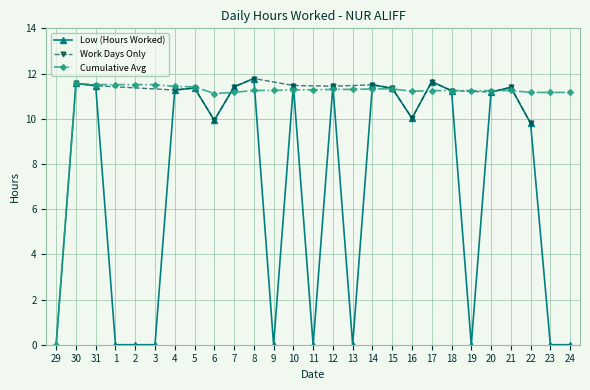

Which category has the lowest value across all series?

29